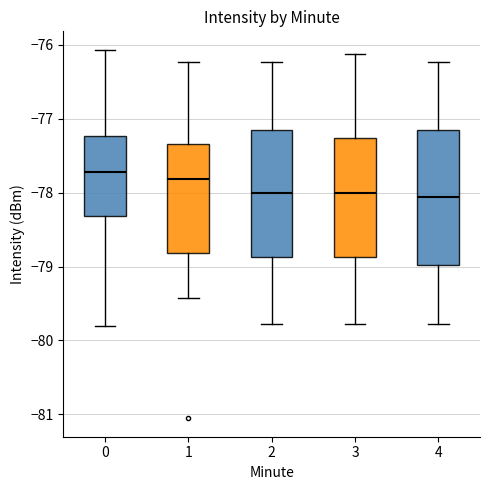

Where is the upper edge of the box at x = 3 on the y-axis? The values are not printed on the chart, so give them approximately, as read against the axis.

-77.3